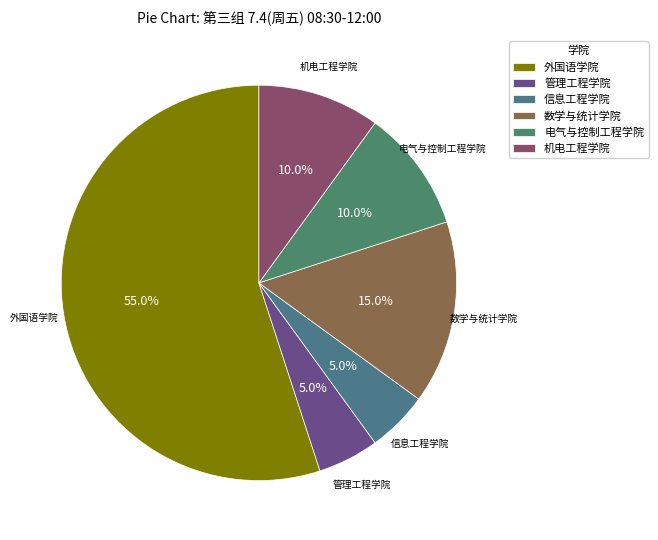

Which slice is the largest?

外国语学院